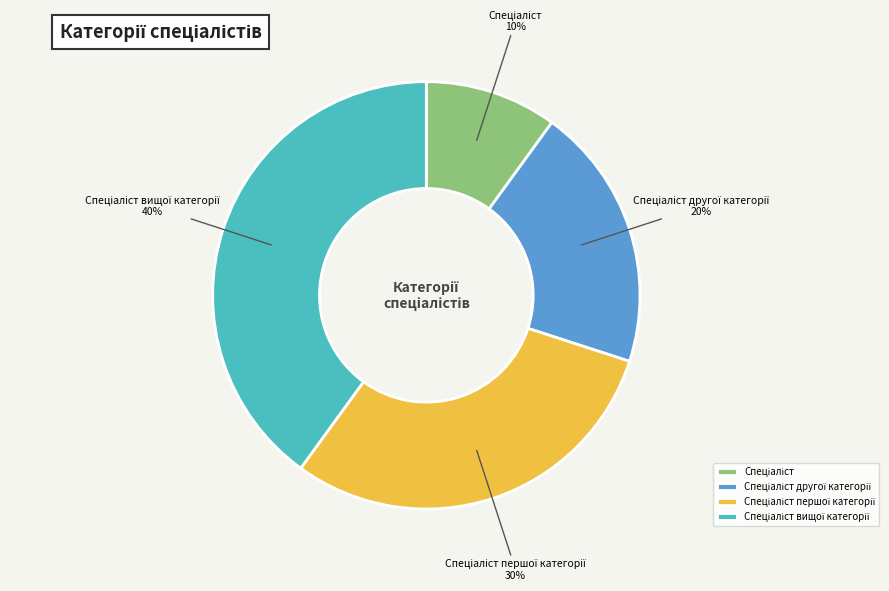

Does any single category account for the majority?

No